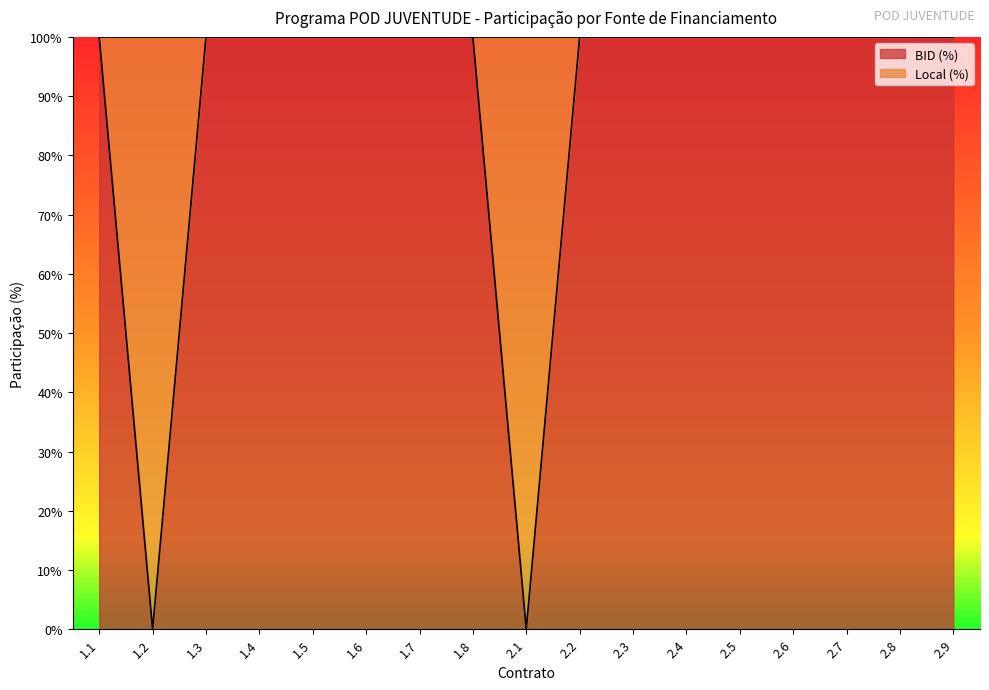

What is the sum of all values?

1500